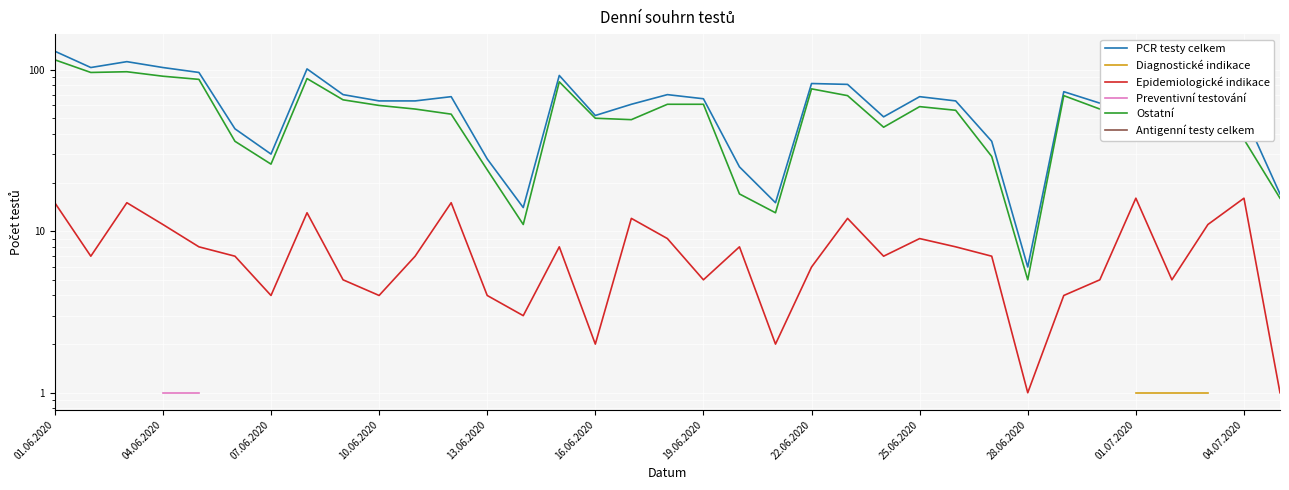

True or false: Epidemiologické indikace and Preventivní testování cross at least once.

False